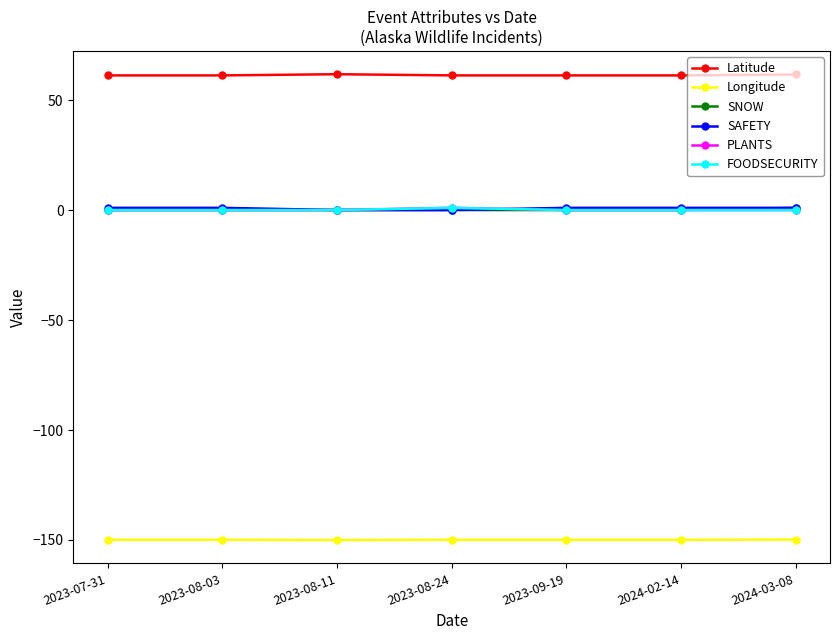

What is the sum of all Longitude values?

-1049.4